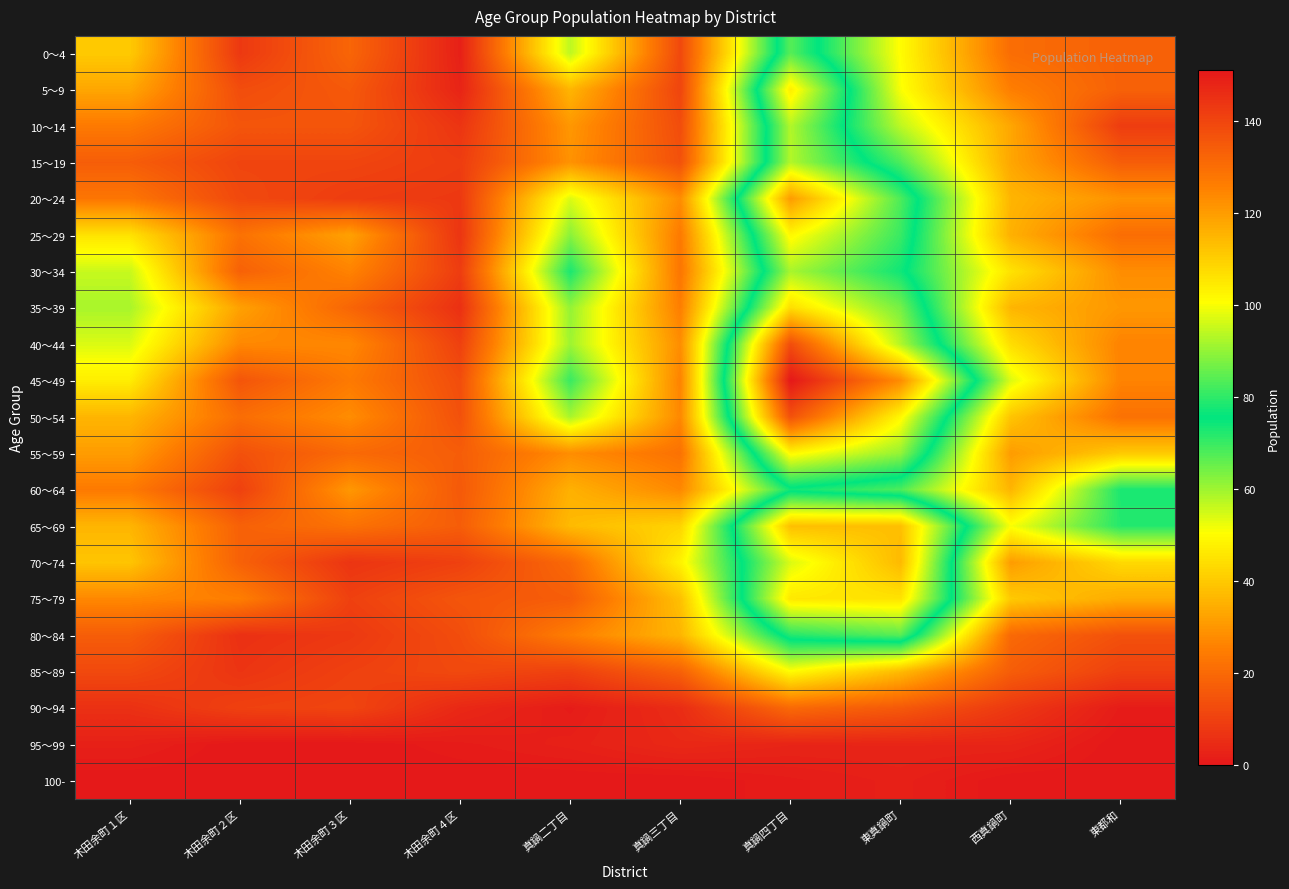

List the series in order of their peak value, highest first.

45～49, 40～44, 50～54, 20～24, 70～74, 65～69, 35～39, 75～79, 5～9, 25～29, 55～59, 10～14, 15～19, 30～34, 0～4, 80～84, 60～64, 85～89, 90～94, 95～99, 100-